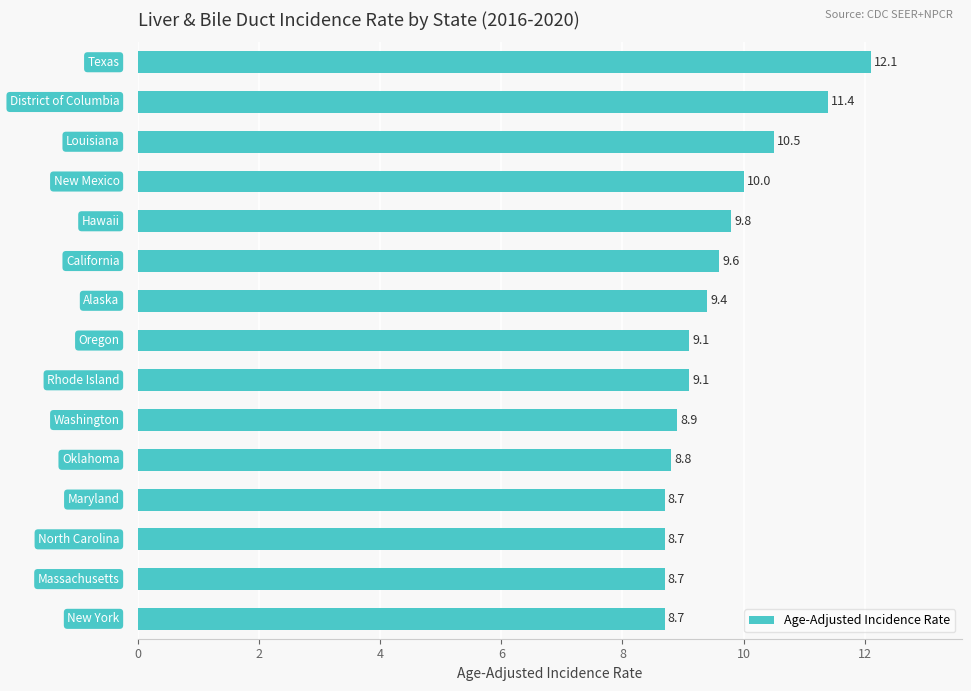

What is the sum of all values?

143.5